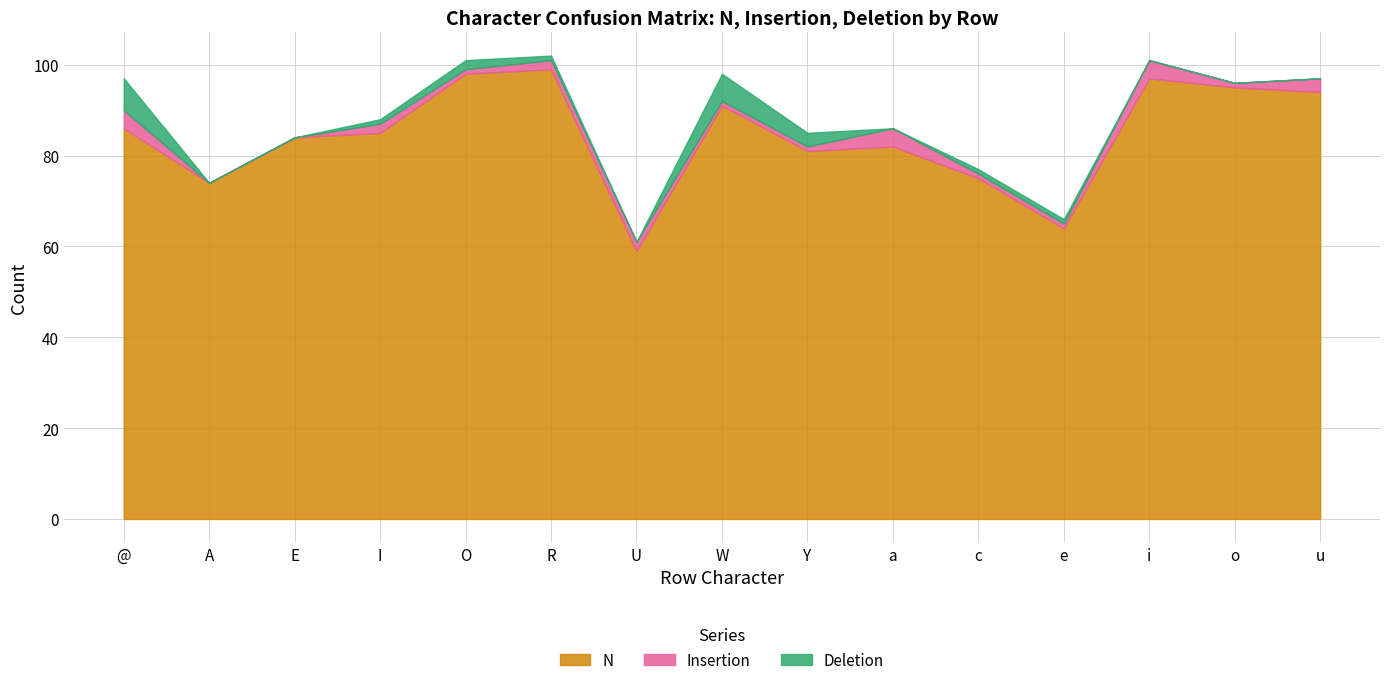

Read the N value at u, to the nearest 5.

95